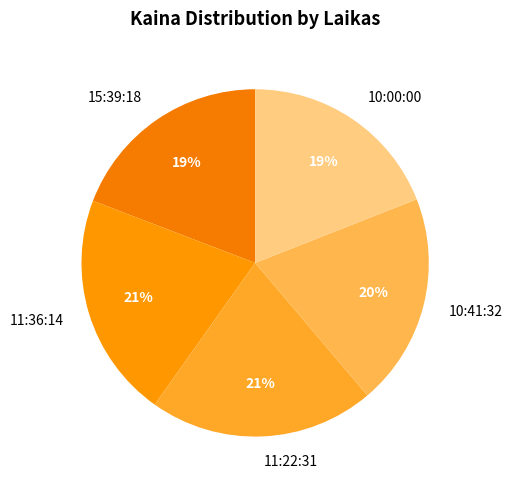

Is it true that 15:39:18 is 19% of the pie?

True